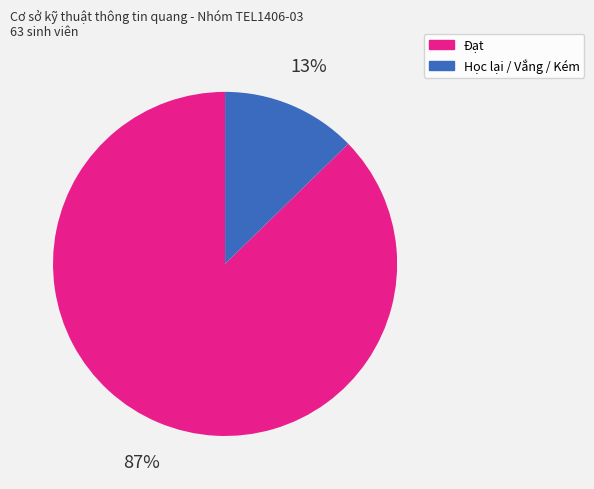

Which slice is the largest?

Đạt